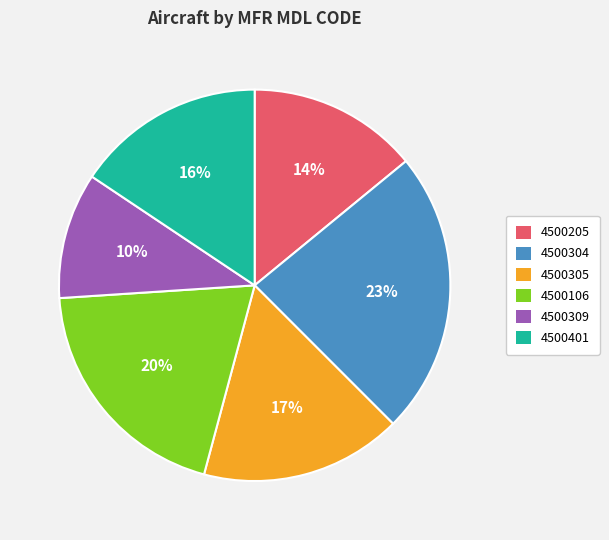

Which slice is the largest?

4500304